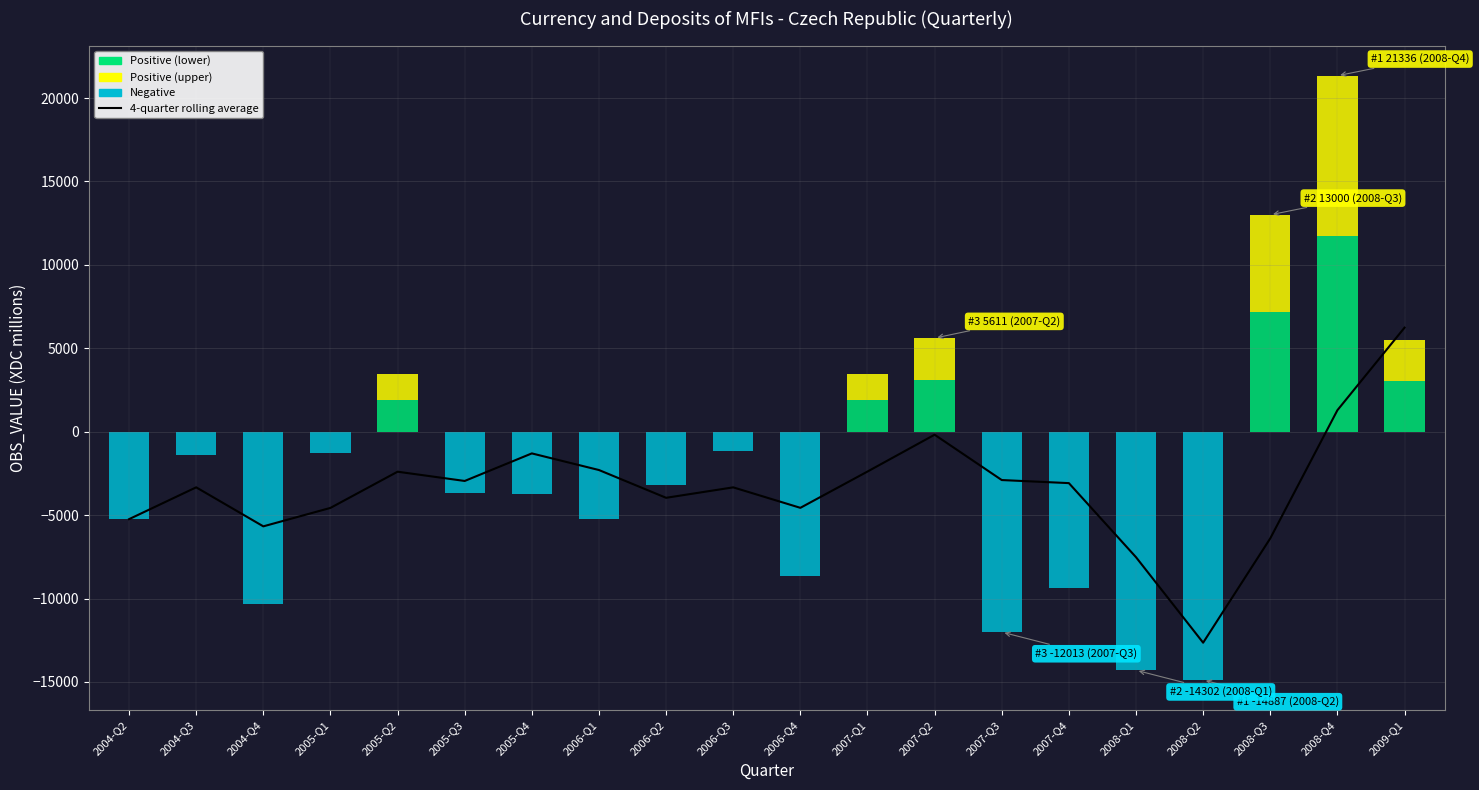

How many values are below -3084?

10